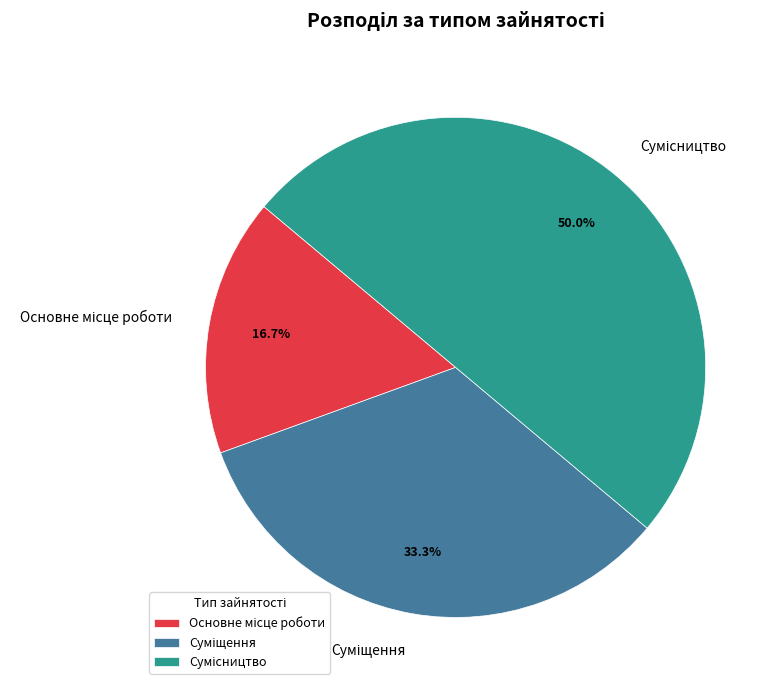

Count the number of slices in the pie.

3